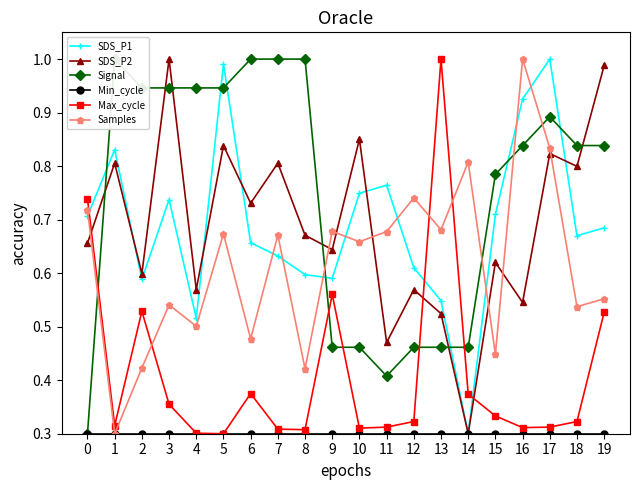

What is the value of the Signal point at the 10th from the left?

0.5